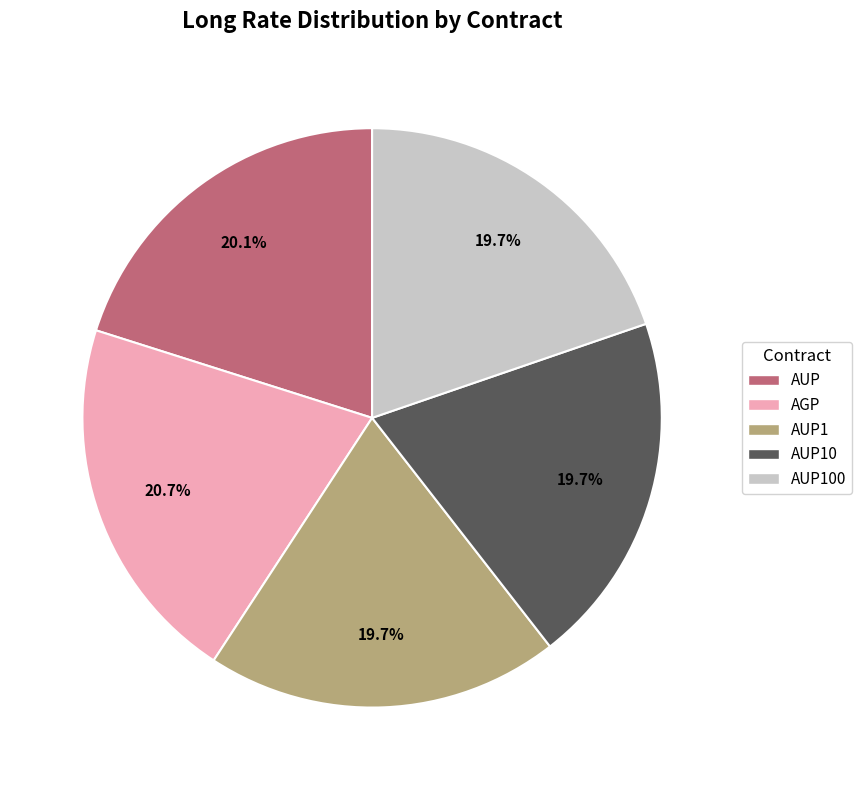

How many segments does this pie chart have?

5